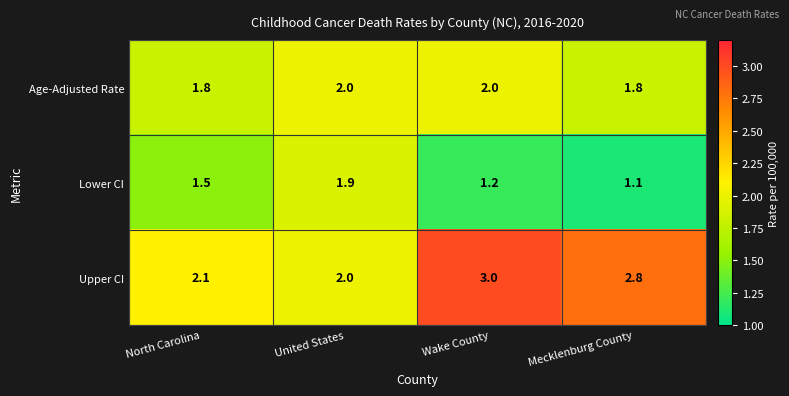

Rank the series by their average value, from lowest to highest.

Lower CI, Age-Adjusted Rate, Upper CI